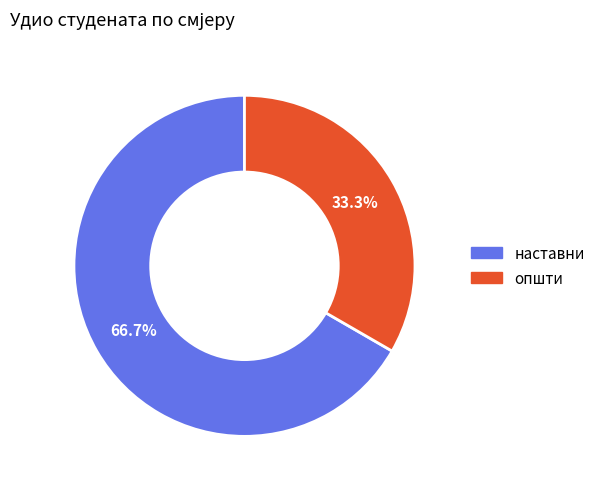

To the nearest percent, what percentage of the pie is општи?

33%